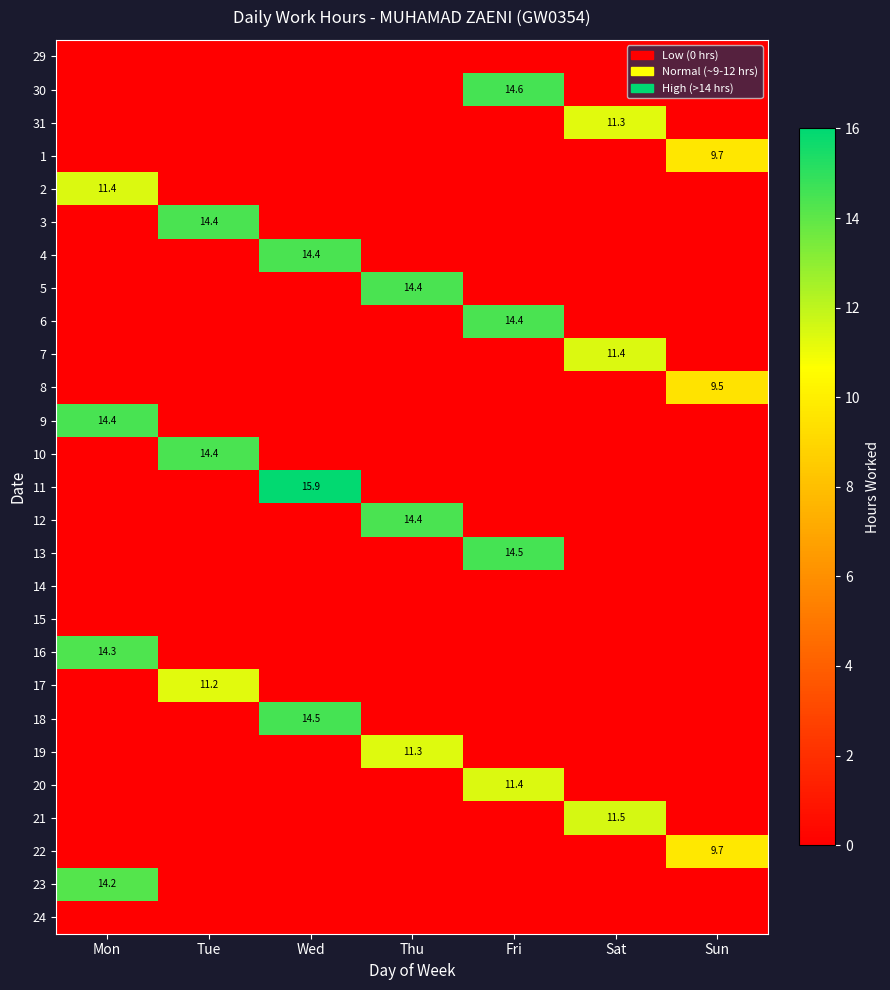

The 16 series shows 14.3 at Mon. True or false?

True